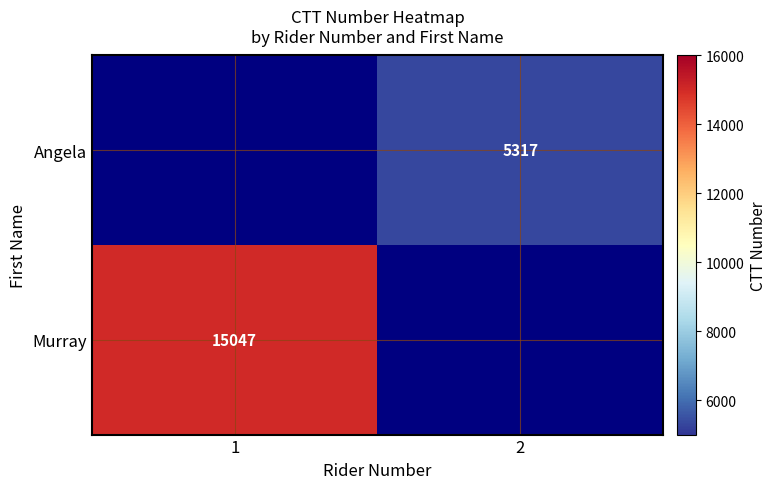

Is it true that Angela equals 8397 at 2?

False